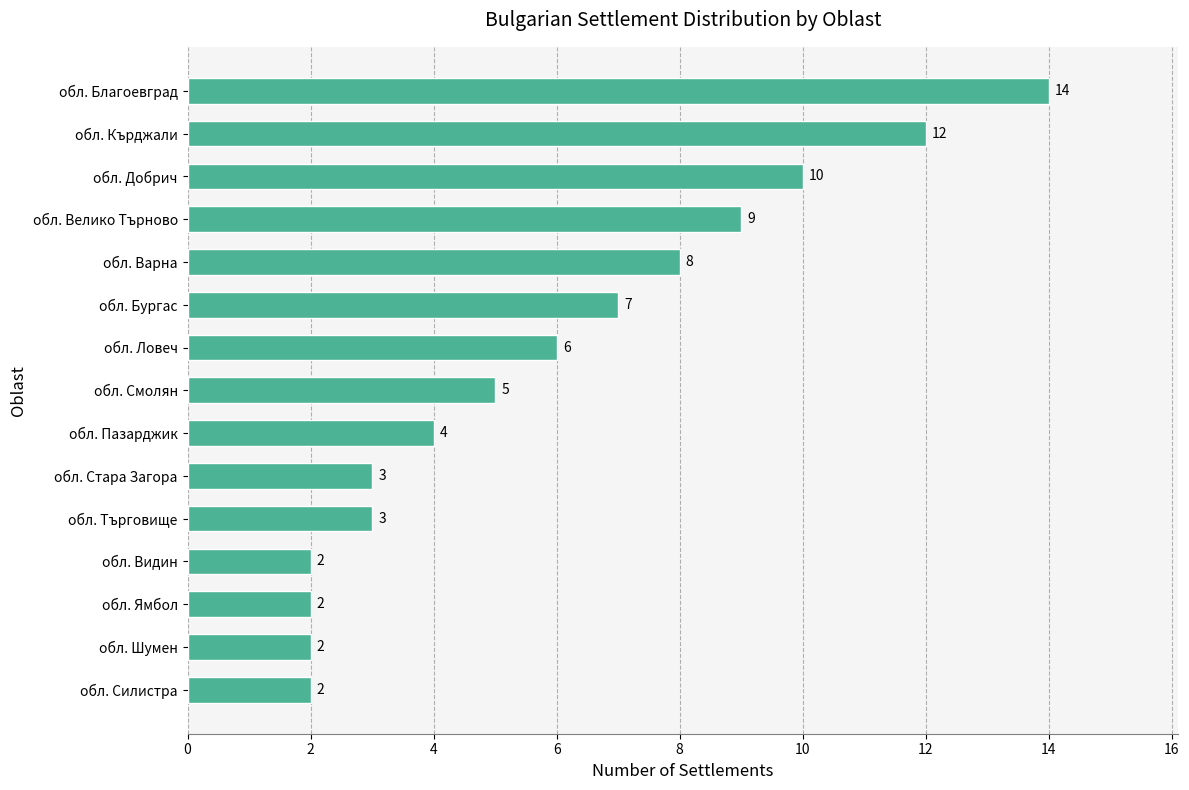

What is the greatest value displayed?

14